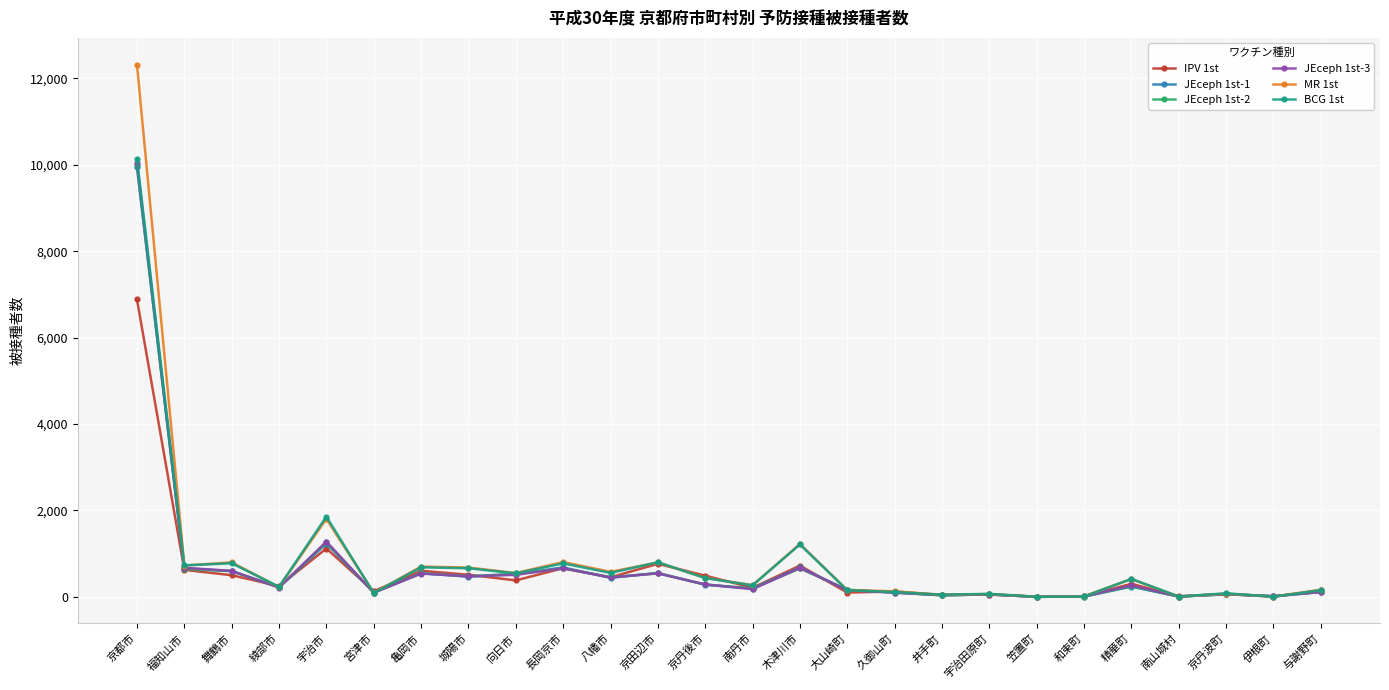

Where does the BCG 1st series first go above 416?

京都市